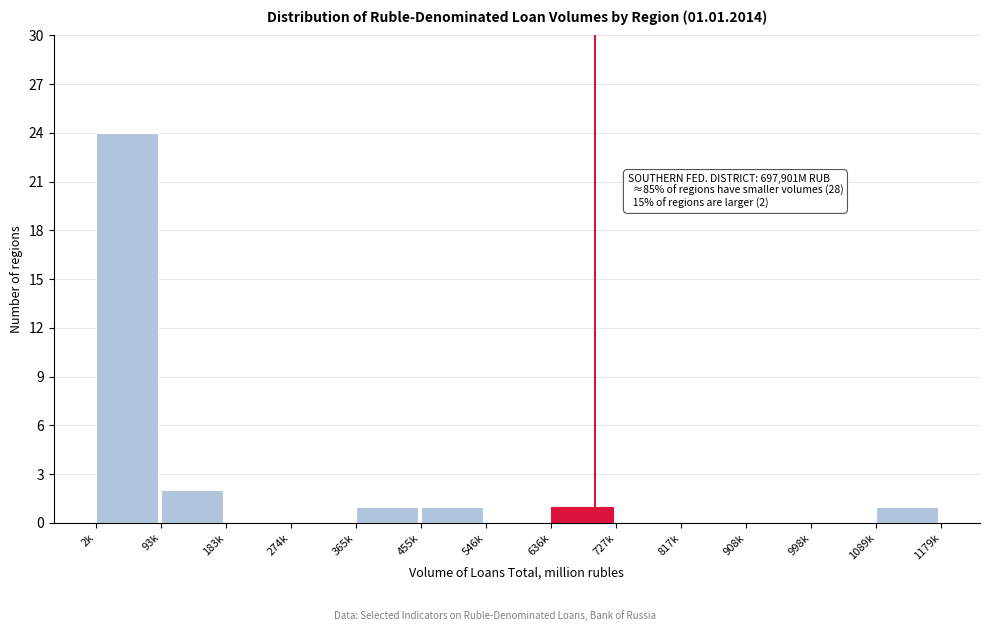

Reading left to right, list all the values displayed in this chart.

2k=24	93k=2	183k=0	274k=0	365k=1	455k=1	546k=0	636k=1	727k=0	817k=0	908k=0	998k=0	1089k=1